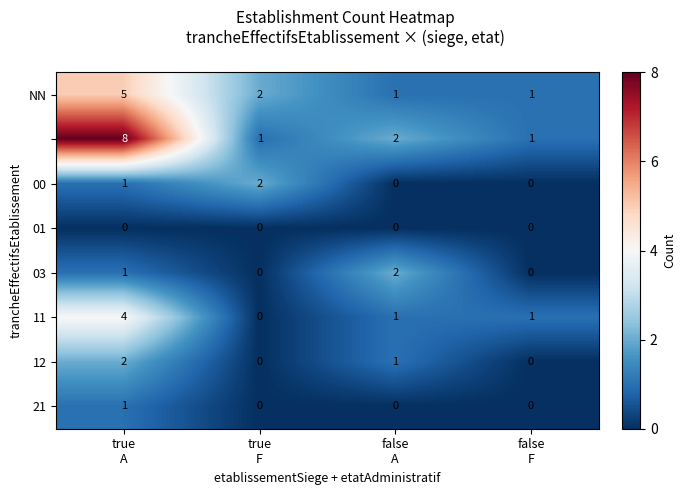

What is the greatest value displayed?

8